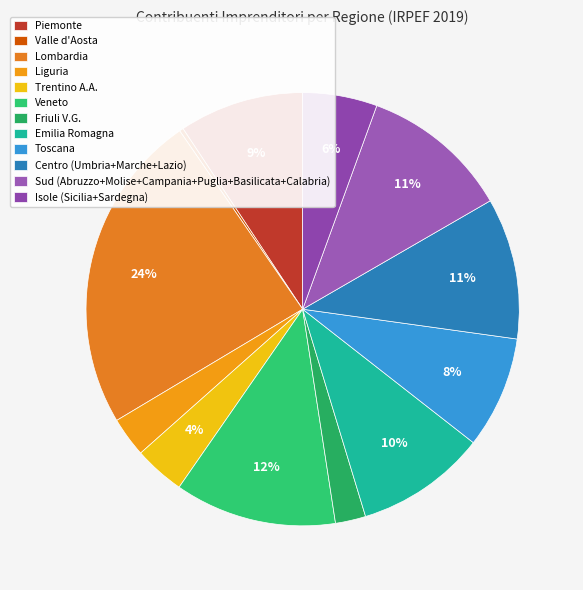

How many slices are in this pie chart?

12